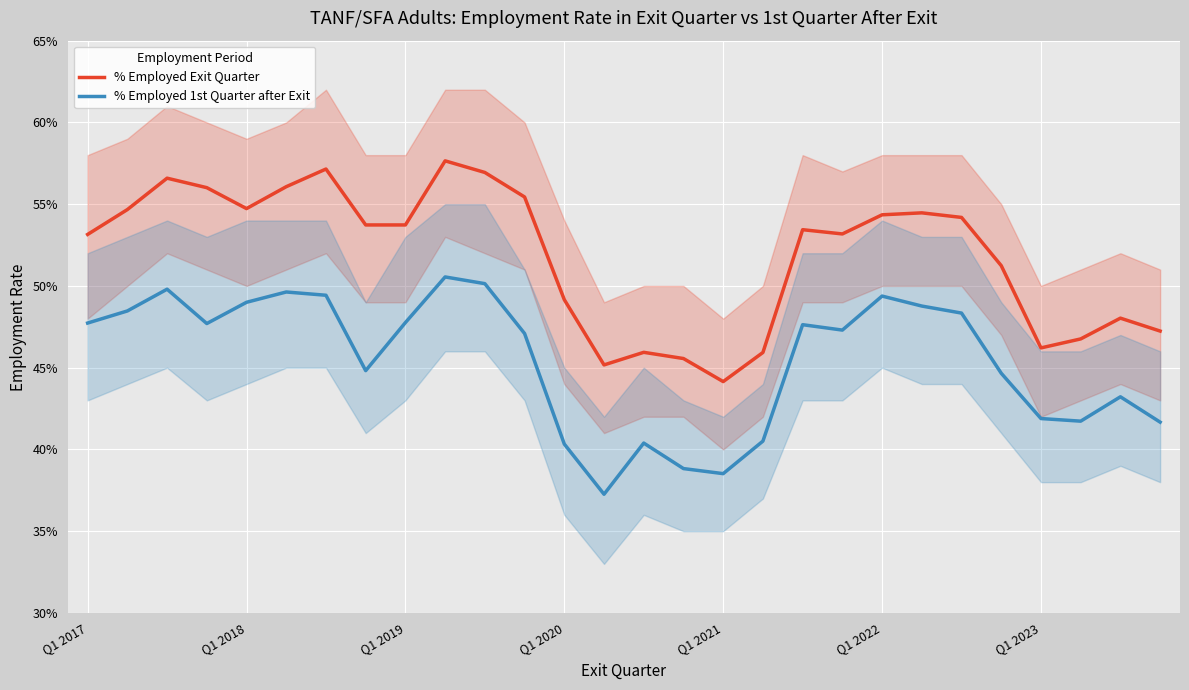

At which category is the sum across all series the highest?

9